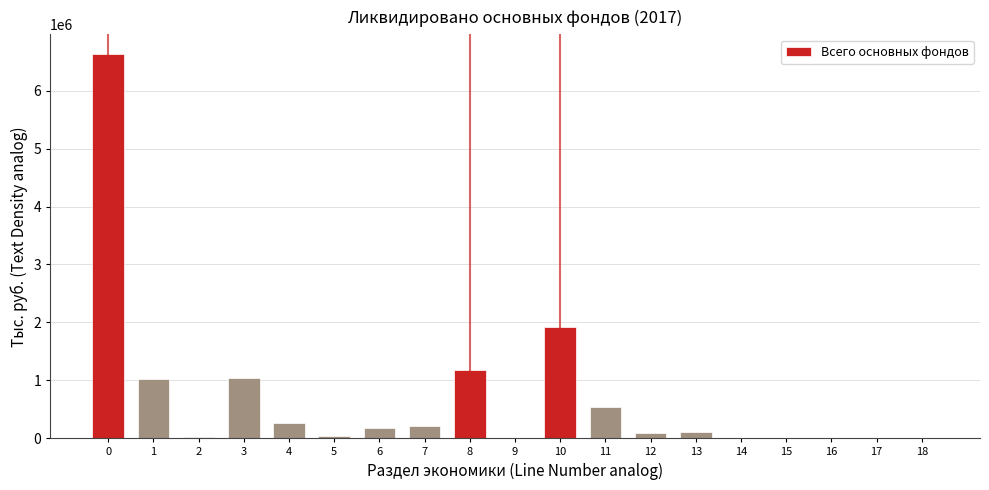

The value at 0 is 3563148. True or false?

False